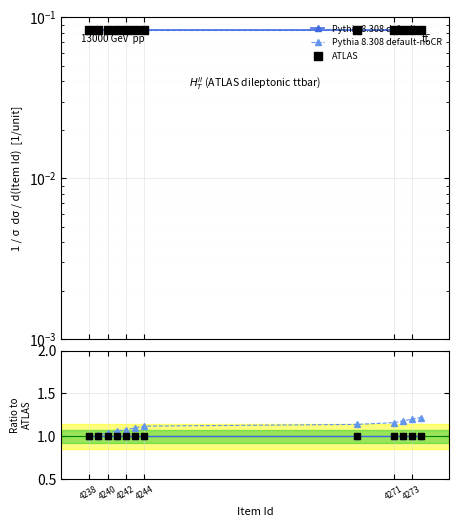

Which series reaches the minimum Y coordinate?

Pythia 8.308 default